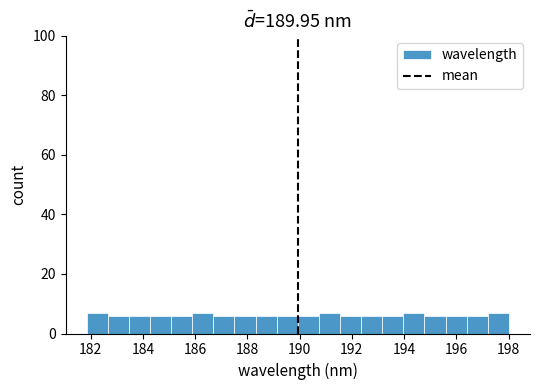

Reading left to right, list every bar in this chart as the range it spans on the x-axis followed by its height. Neither the bar edges nor the heights are printed on the chart, so give them approximately, as read against the axes.

181.8 to 182.6: 8
182.6 to 183.4: 6
183.4 to 184.2: 6
184.2 to 185.0: 6
185.0 to 185.8: 6
185.8 to 186.6: 8
186.6 to 187.6: 6
187.6 to 188.4: 6
188.4 to 189.2: 6
189.2 to 190.0: 6
190.0 to 190.8: 6
190.8 to 191.6: 8
191.6 to 192.4: 6
192.4 to 193.2: 6
193.2 to 194.0: 6
194.0 to 194.8: 8
194.8 to 195.6: 6
195.6 to 196.4: 6
196.4 to 197.2: 6
197.2 to 198.0: 8